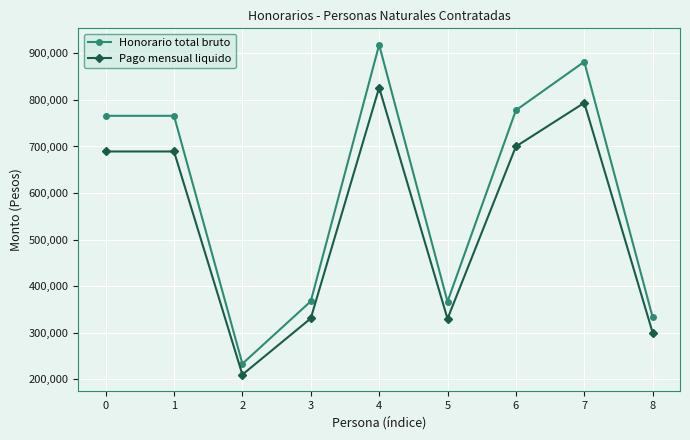

Count the number of categories in the chart.

9